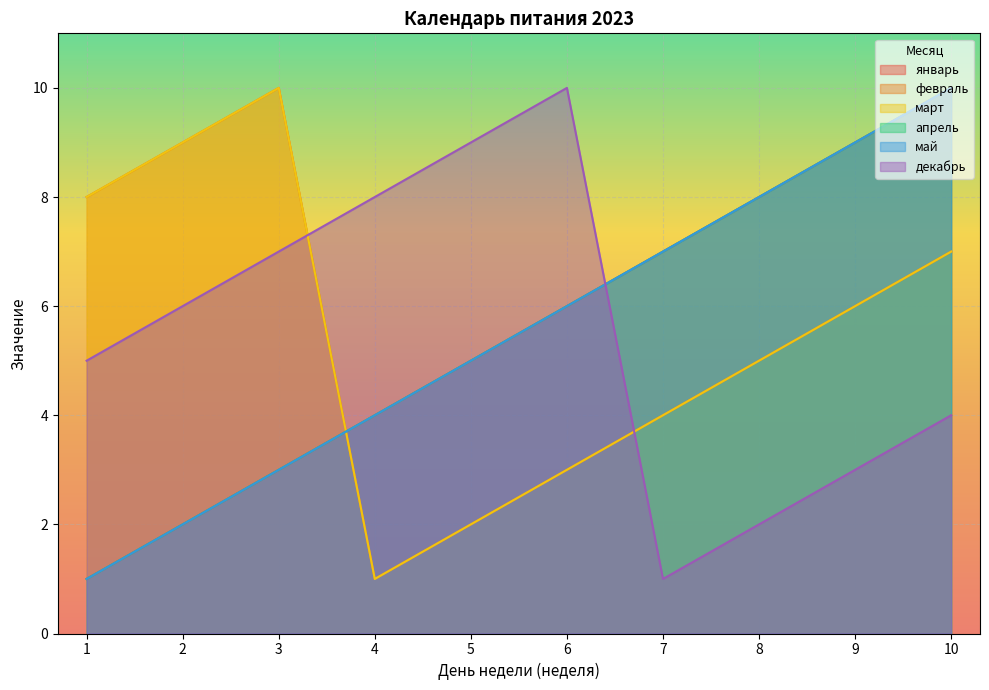

Which series has the largest total across all categories?

январь